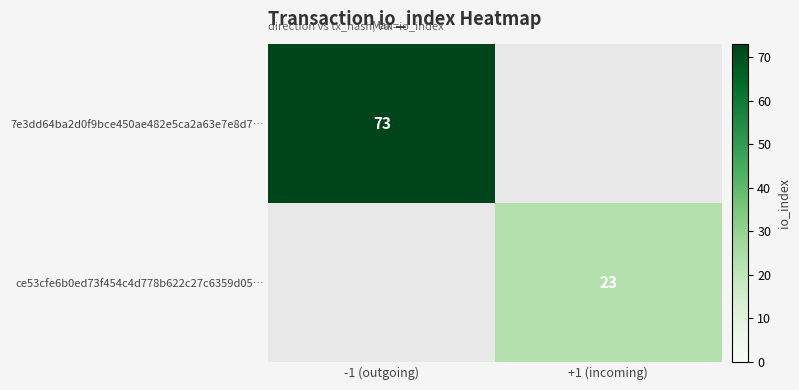

The ce53cfe6b0ed73f454c4d778b622c27c6359d05… series shows 23 at +1 (incoming). True or false?

True